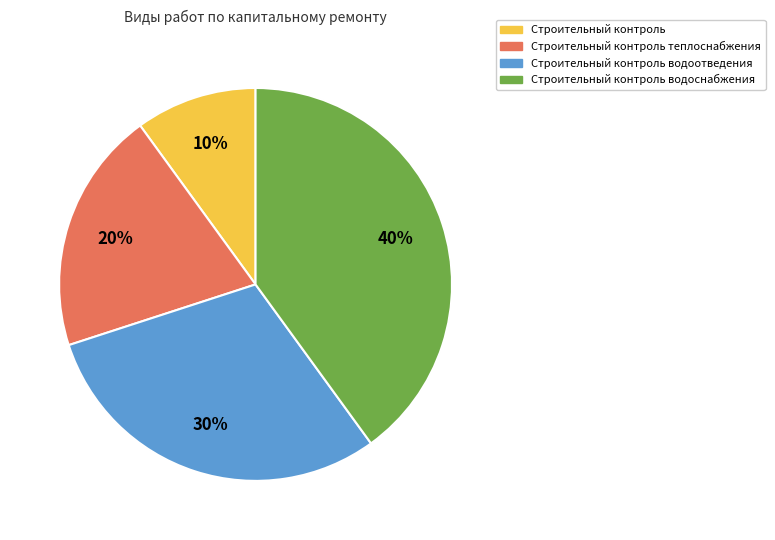

Is Строительный контроль the majority of the pie?

No